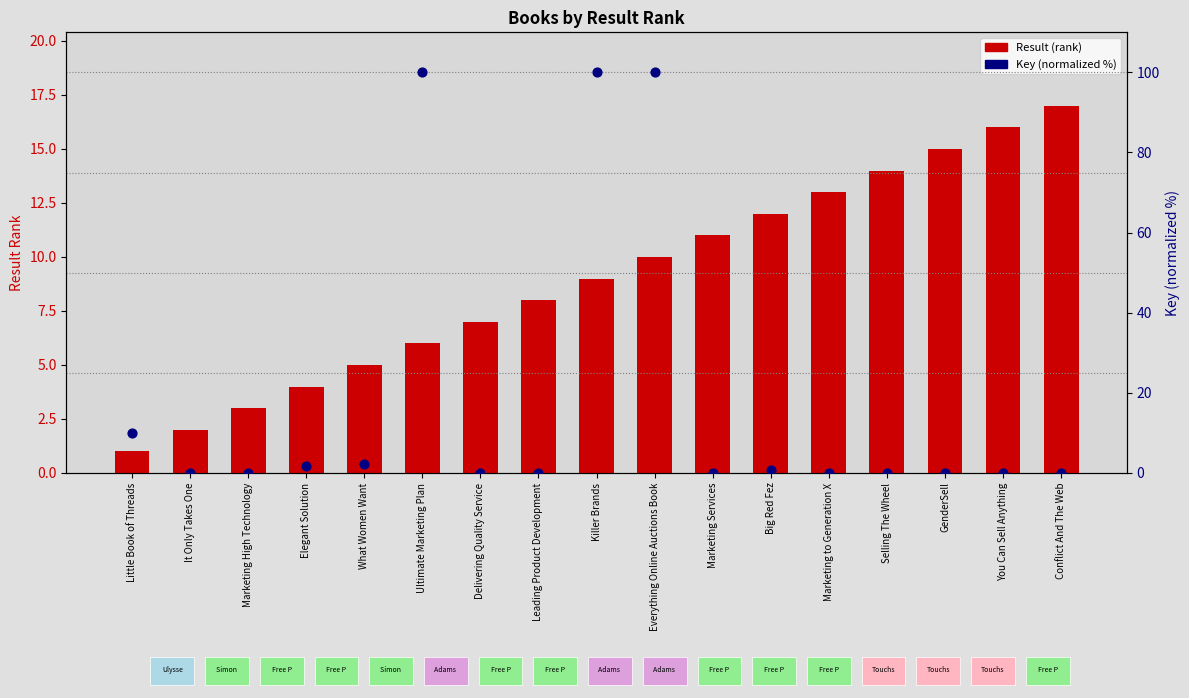

What is the total value across all series at Elegant Solution?

5.7